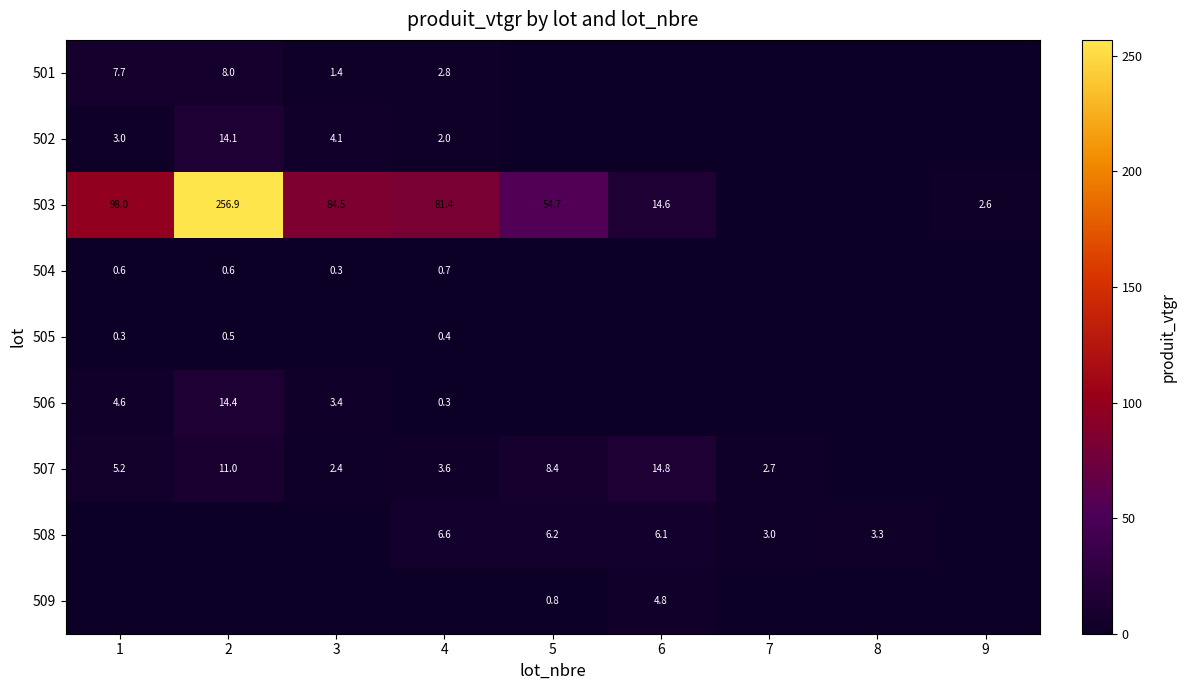

True or false: 508 has a value of 6.6 at 4.

True